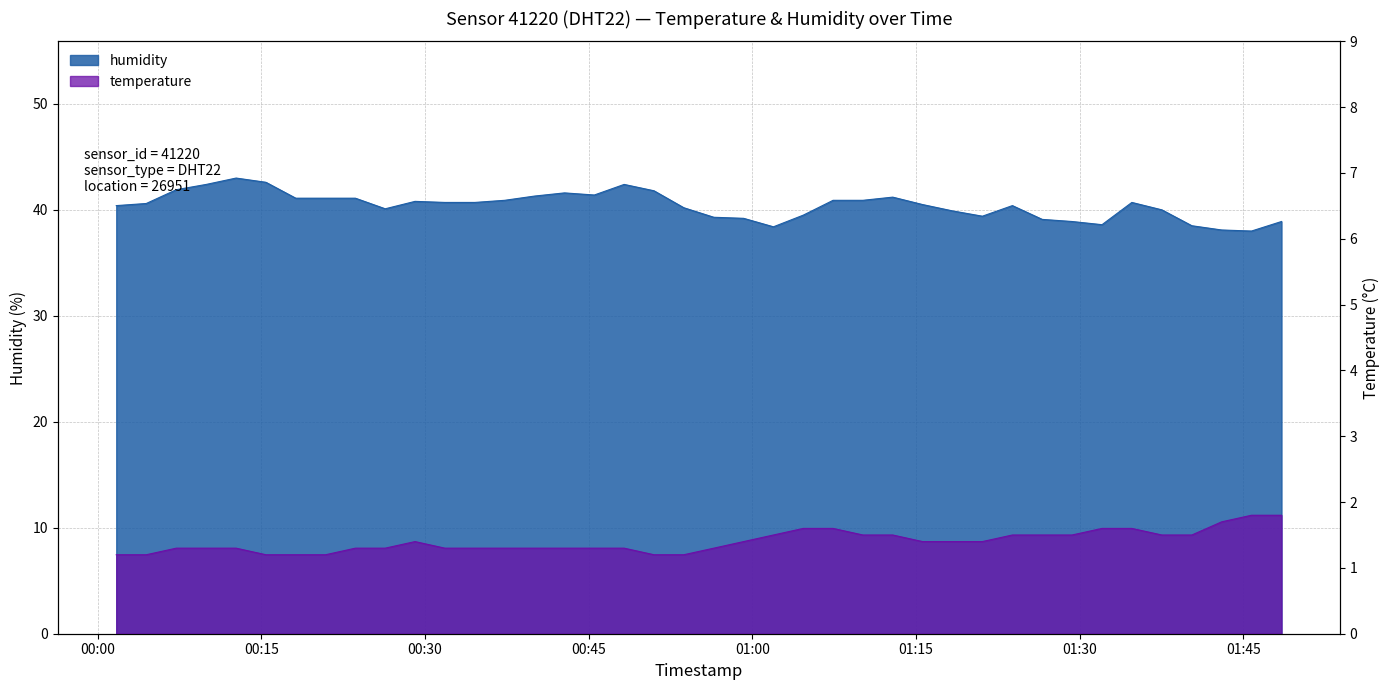

Rank the categories by temperature value from lowest to highest.

2023-12-28T00:01:42, 2023-12-28T00:04:27, 2023-12-28T00:15:25, 2023-12-28T00:18:09, 2023-12-28T00:20:53, 2023-12-28T00:50:59, 2023-12-28T00:53:43, 2023-12-28T00:07:12, 2023-12-28T00:09:57, 2023-12-28T00:12:41, 2023-12-28T00:23:37, 2023-12-28T00:26:21, 2023-12-28T00:31:49, 2023-12-28T00:34:34, 2023-12-28T00:37:18, 2023-12-28T00:40:02, 2023-12-28T00:42:47, 2023-12-28T00:45:31, 2023-12-28T00:48:15, 2023-12-28T00:56:28, 2023-12-28T00:29:05, 2023-12-28T00:59:12, 2023-12-28T01:15:36, 2023-12-28T01:18:21, 2023-12-28T01:21:05, 2023-12-28T01:01:56, 2023-12-28T01:10:08, 2023-12-28T01:12:52, 2023-12-28T01:23:50, 2023-12-28T01:26:34, 2023-12-28T01:29:18, 2023-12-28T01:37:32, 2023-12-28T01:40:17, 2023-12-28T01:04:40, 2023-12-28T01:07:24, 2023-12-28T01:32:03, 2023-12-28T01:34:47, 2023-12-28T01:43:01, 2023-12-28T01:45:45, 2023-12-28T01:48:30